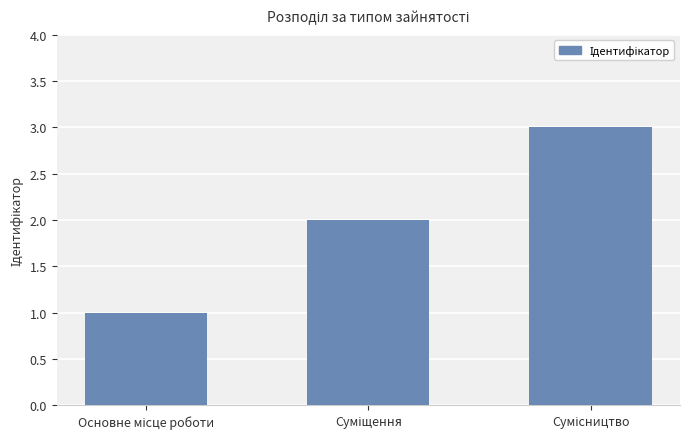

What is the sum of all values?

6